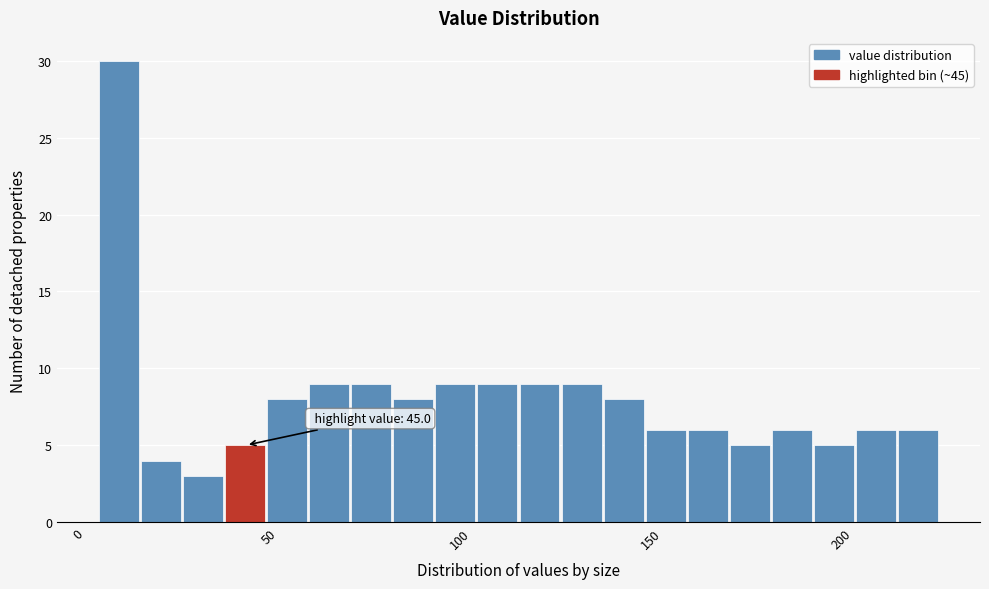

Read against the x-axis, roughly where is the centre of the tallest bar?

10